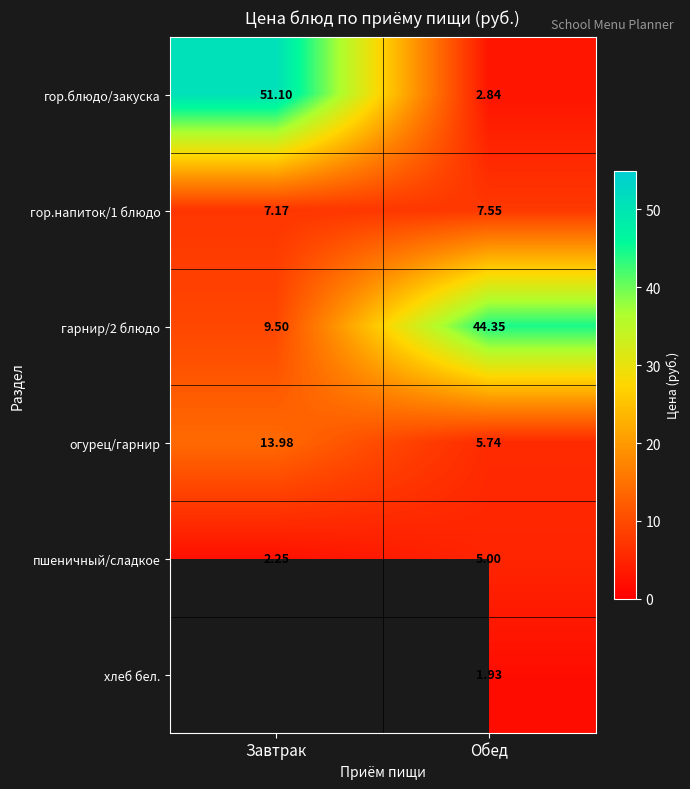

List the labels in order of пшеничный/сладкое value, smallest first.

Завтрак, Обед